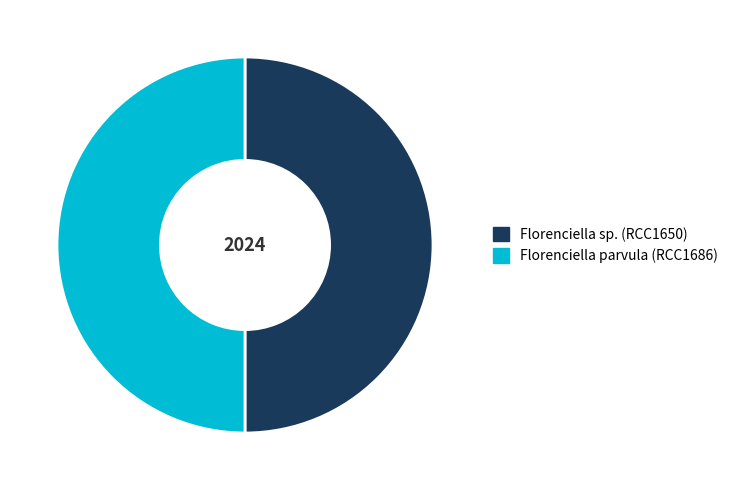

What is the ratio of the value at Florenciella sp. (RCC1650) to the value at Florenciella parvula (RCC1686)?

1.0